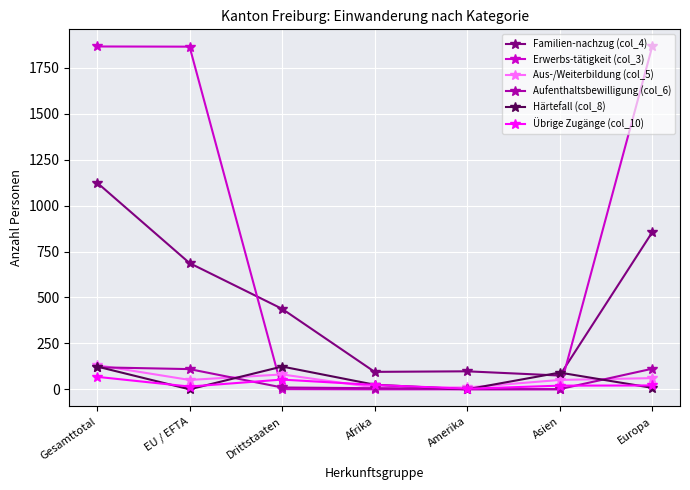

True or false: Familien-nachzug (col_4) and Aufenthaltsbewilligung (col_6) intersect in this chart.

False